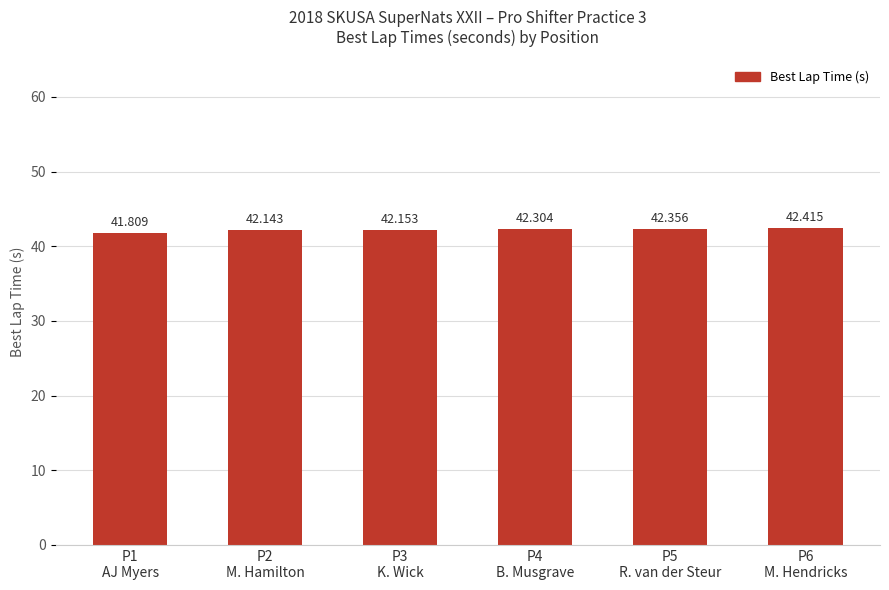

The value at P2
M. Hamilton is 62.8. True or false?

False